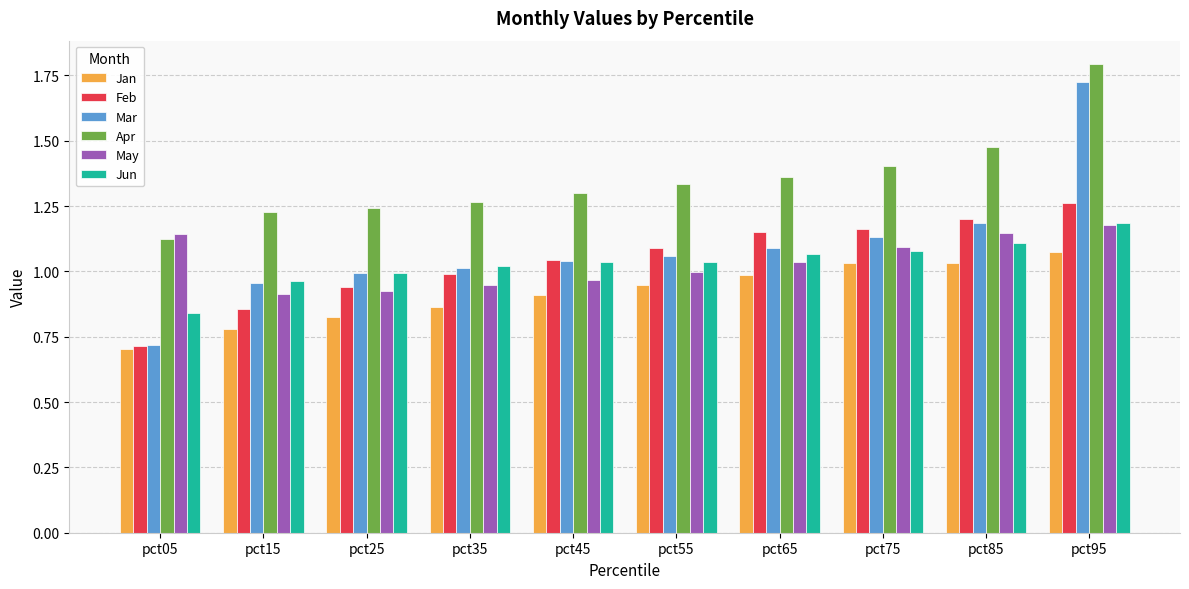

Where is Feb nearest to the value 0?

pct05